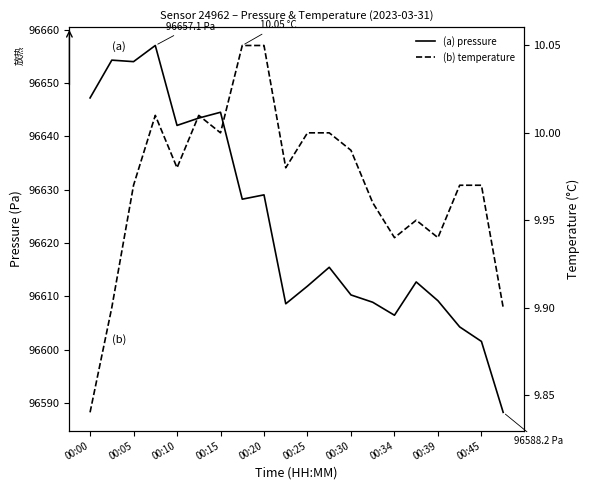

What is the value of the (a) pressure point at the 3rd from the left?

96654.0